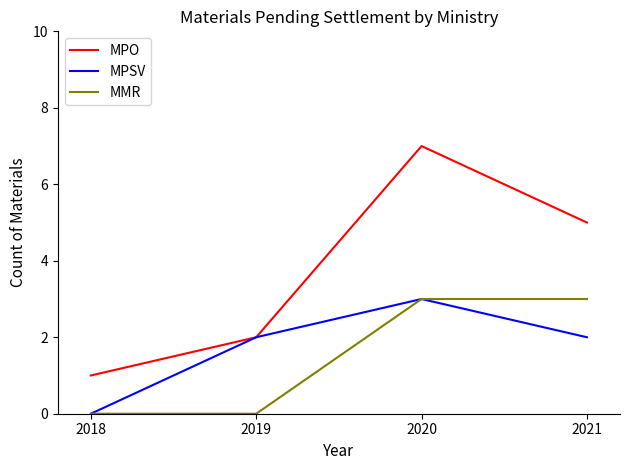

What is the total value across all series at 2018?

1